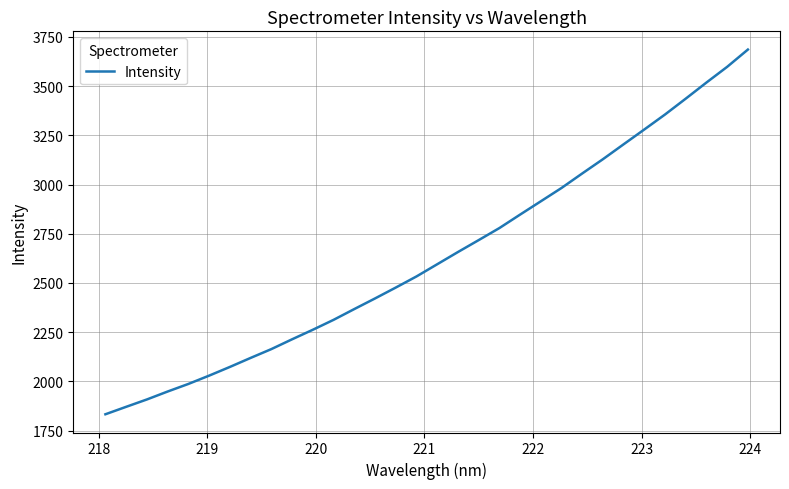

True or false: the data has more than 0 interior local peaks.

False